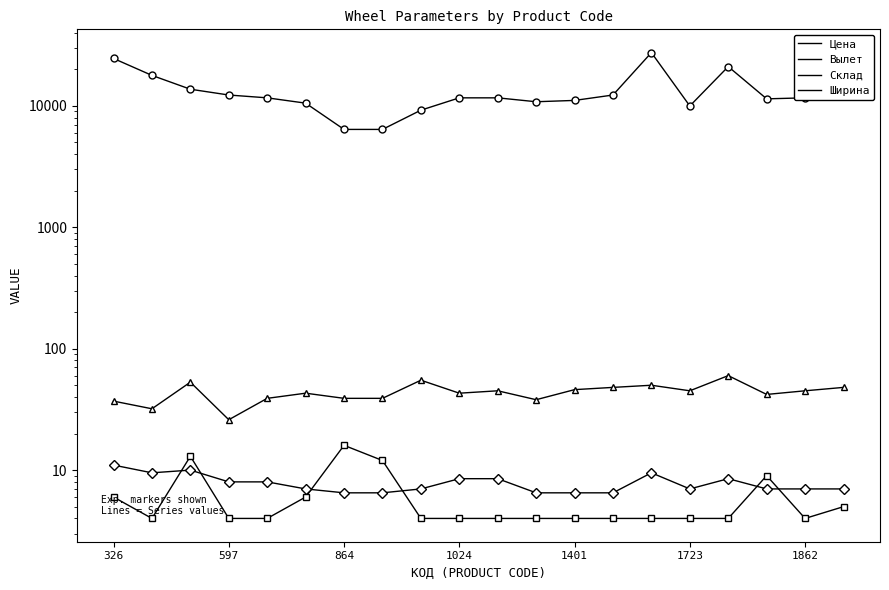

At which label does Склад reach its minimum?

597